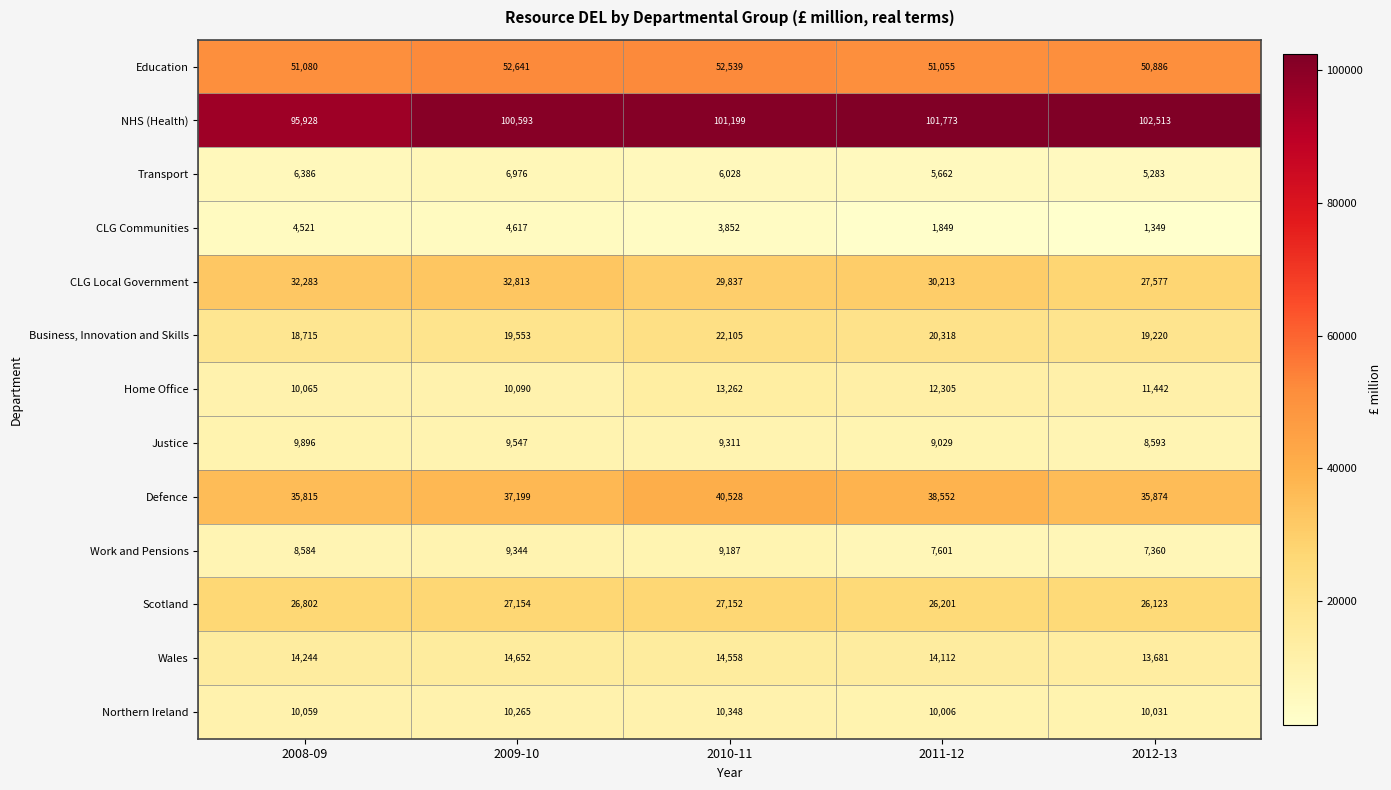

What is the lowest value of the NHS (Health) series?

95928